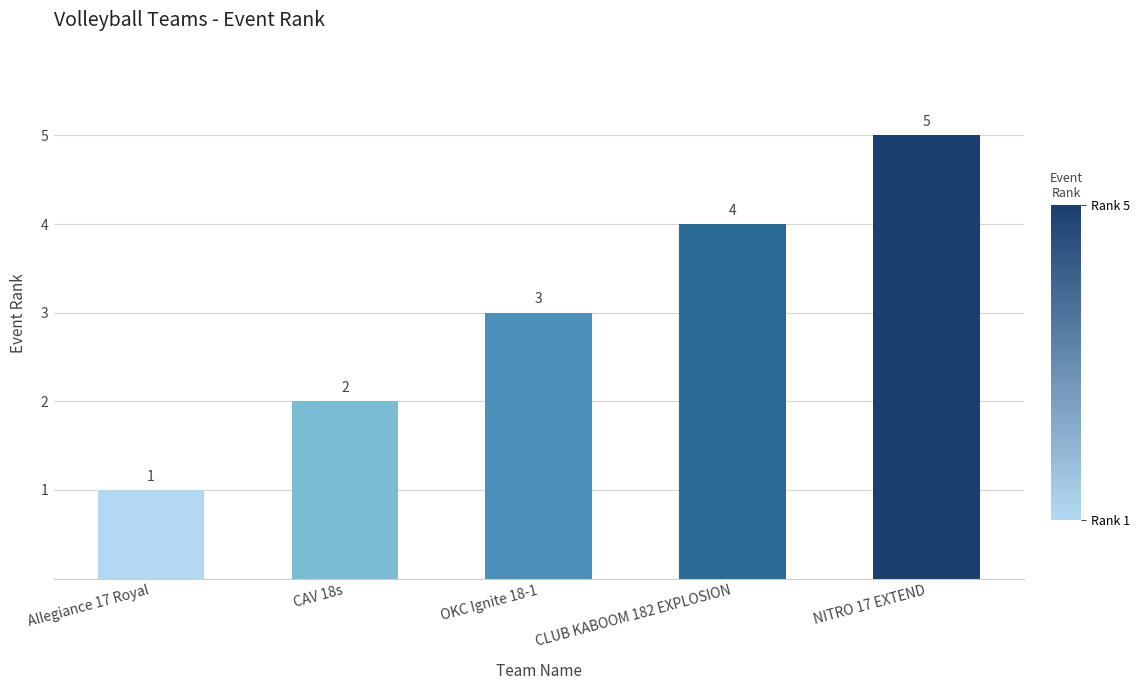

Which has a higher value, OKC Ignite 18-1 or NITRO 17 EXTEND?

NITRO 17 EXTEND